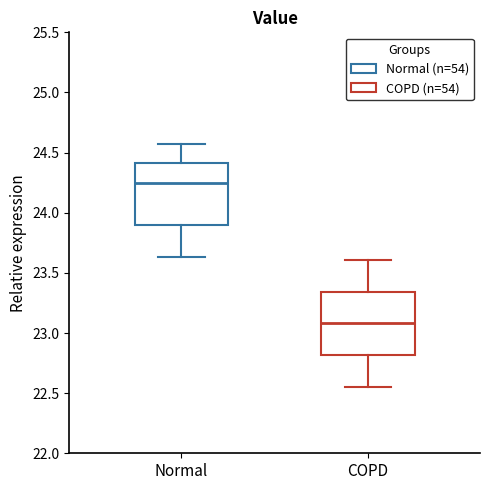

Reading left to right, read every box against the y-axis: the position of its median line, the range the box covers, and the ends of its whiskers. The values are not printed on the chart, so give them approximately, as read against the axis.

Normal: median 24.25, box 23.90 to 24.40, whiskers 23.65 to 24.55
COPD: median 23.10, box 22.80 to 23.35, whiskers 22.55 to 23.60